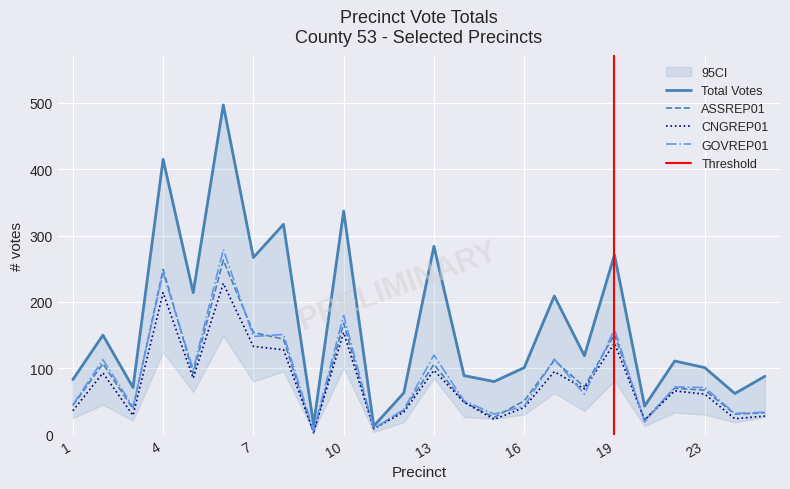

Which category has the highest value across all series?

6